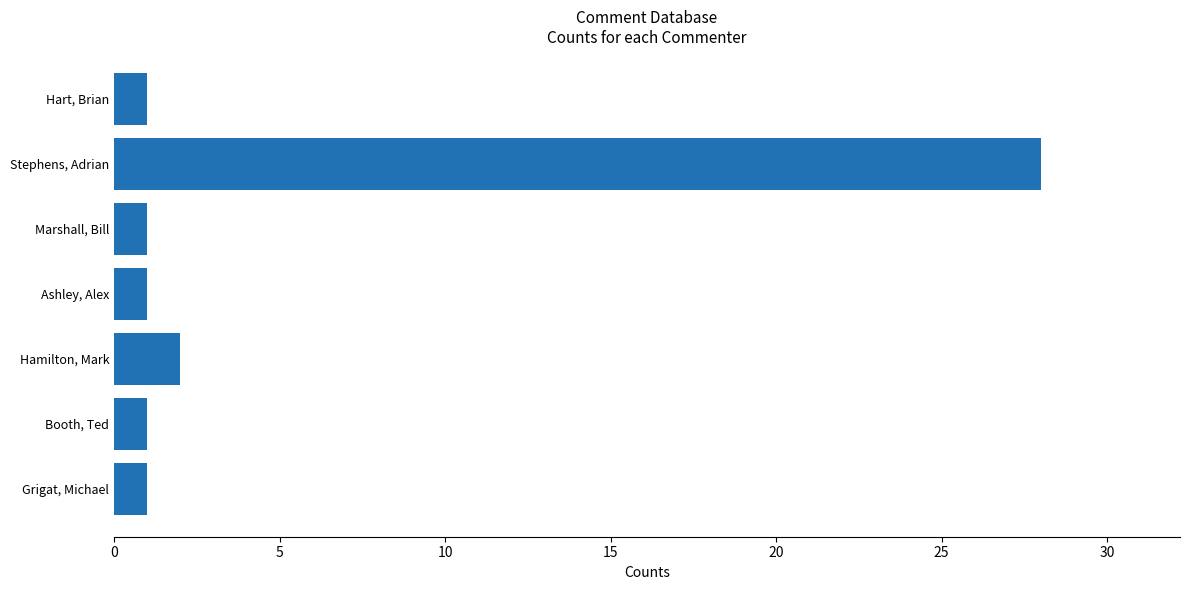

How many series are shown in this chart?

1